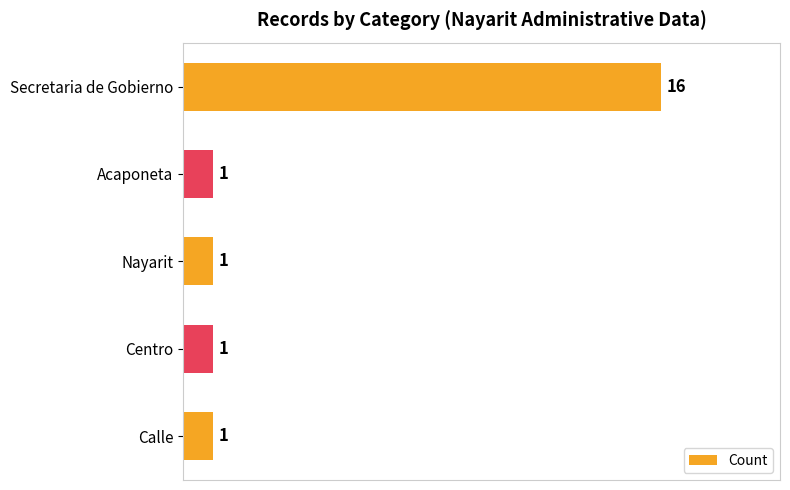

What is the change in value from Secretaria de Gobierno to Centro?

-15